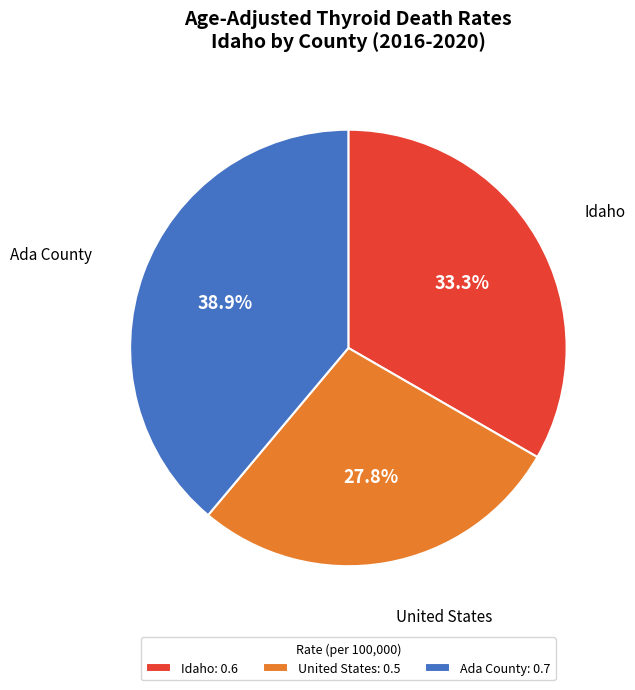

Is the sum of Idaho and United States greater than half?

Yes